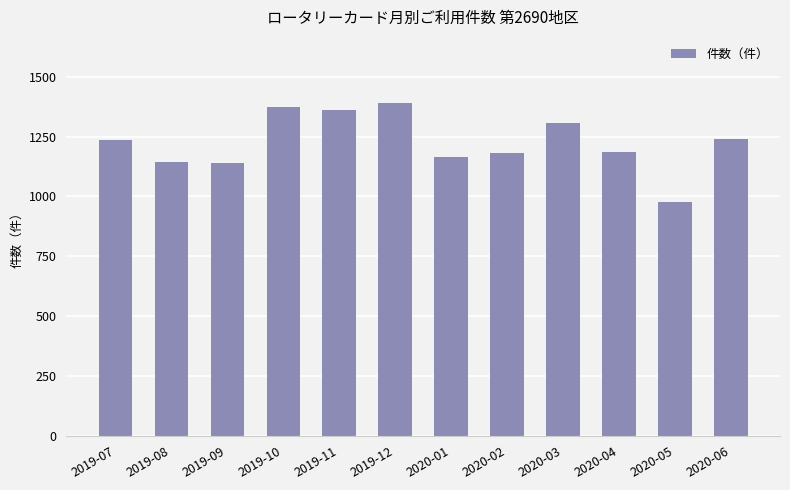

At which category does the chart reach its peak across all series?

2019-12